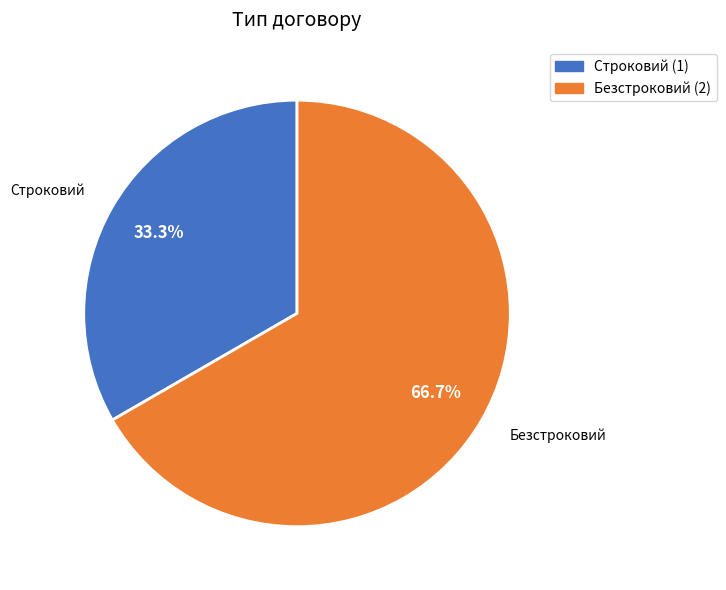

What percentage is the Строковий slice, to the nearest percent?

33%